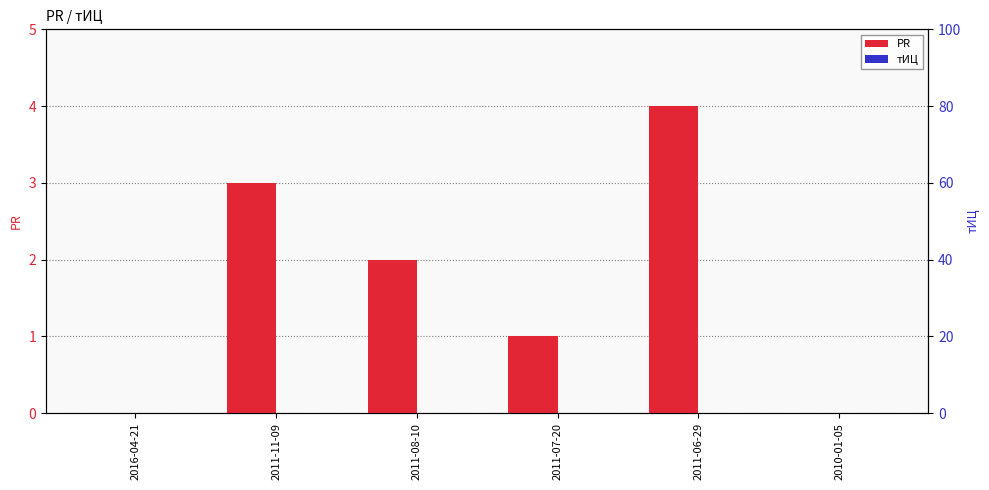

What are all the series names shown in the legend?

PR, тИЦ